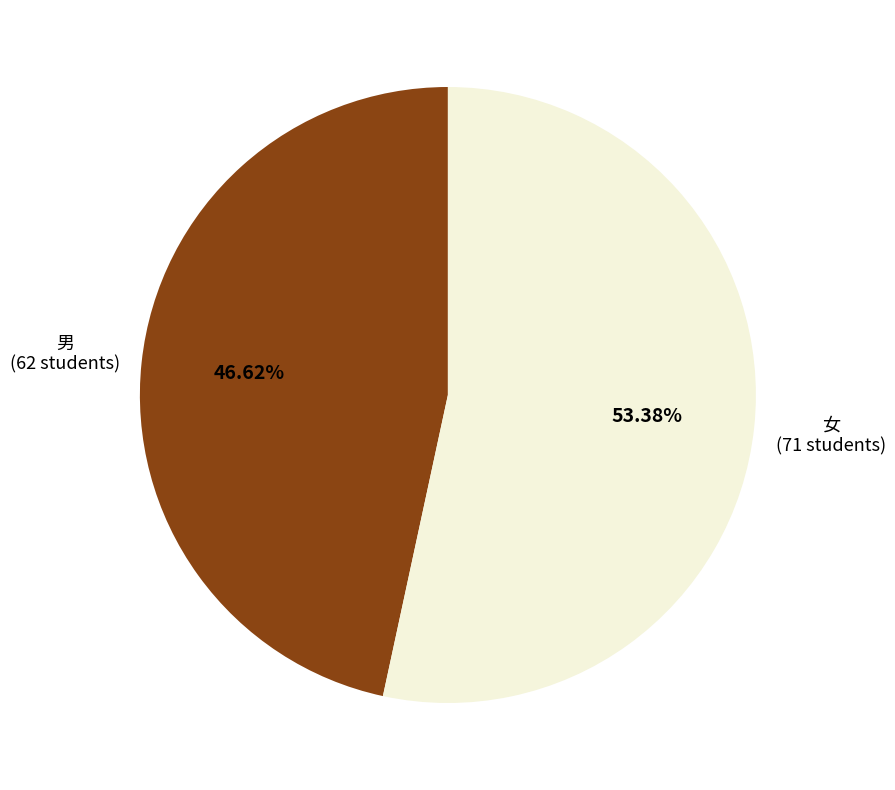

Which category has the smallest portion of the pie?

男